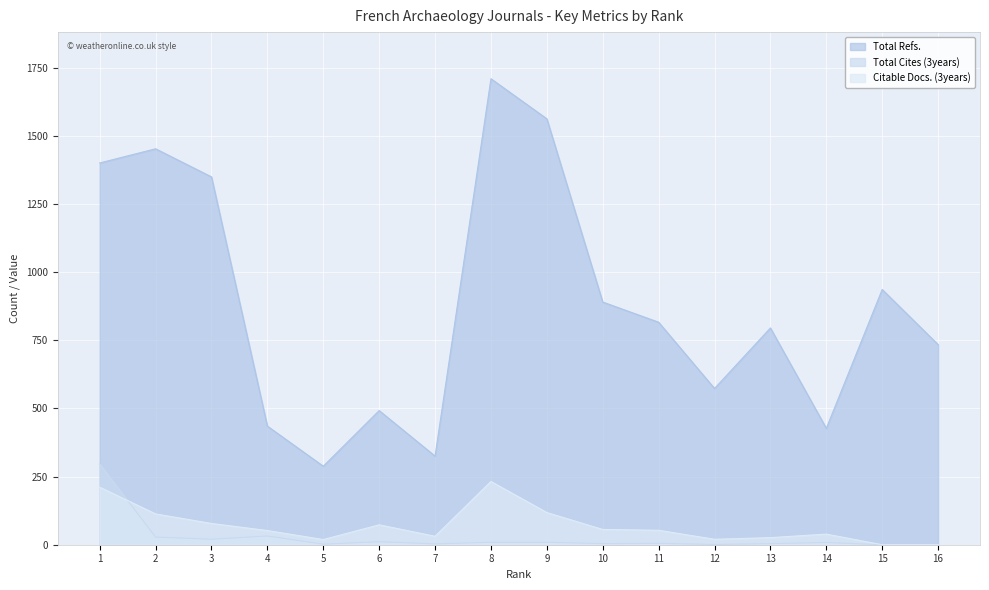

Which series has the largest total across all categories?

Total Refs.